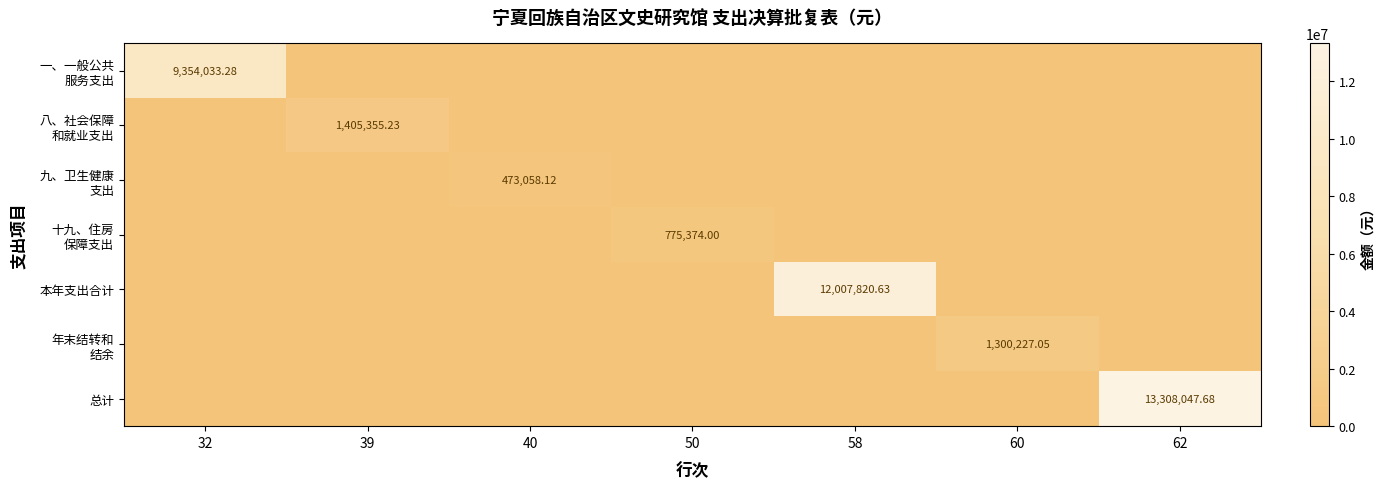

Which series has the largest total across all categories?

总计